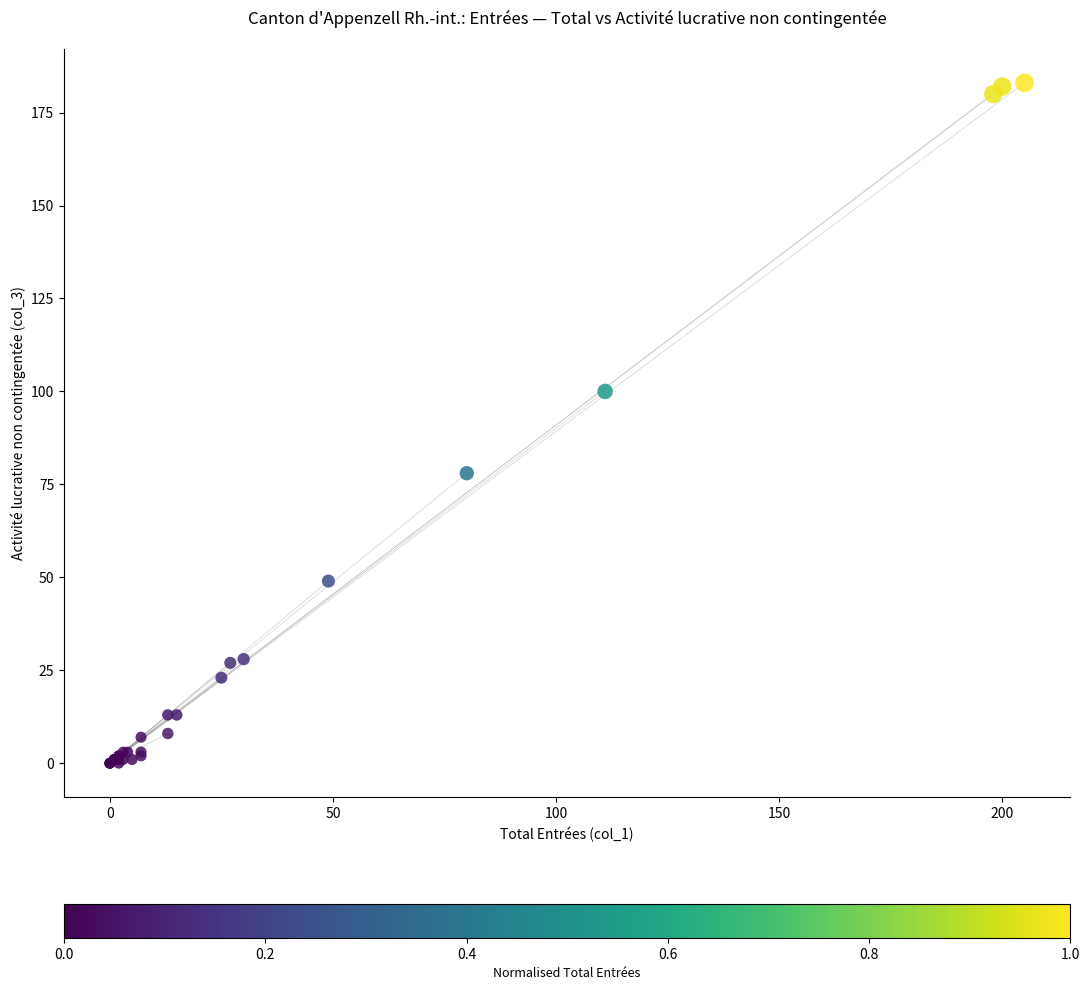

What Y value in the scatter plot is closest to 91?

100